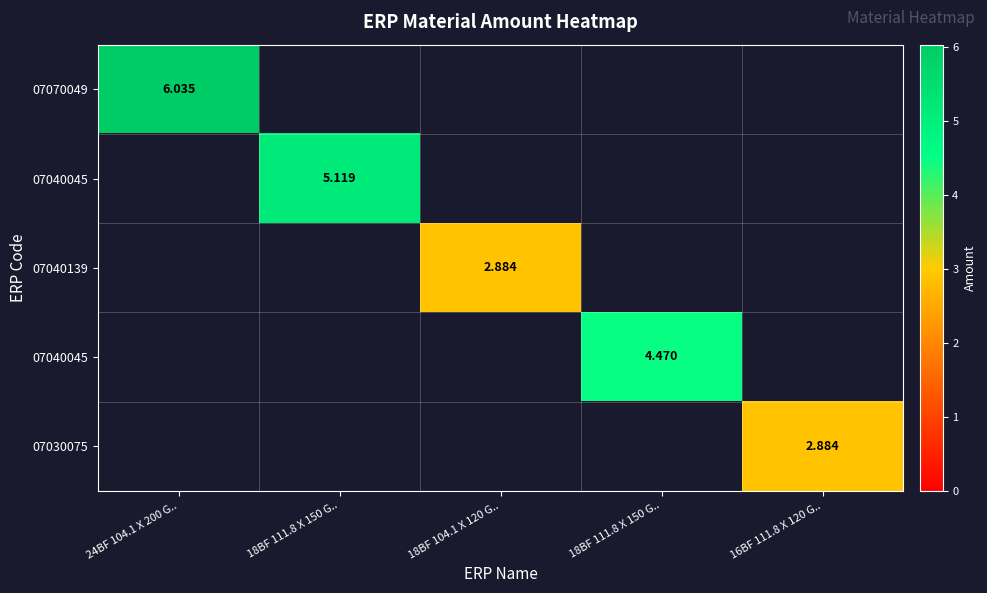

Which label corresponds to the smallest value in the chart?

18BF 111.8 X 150 G..